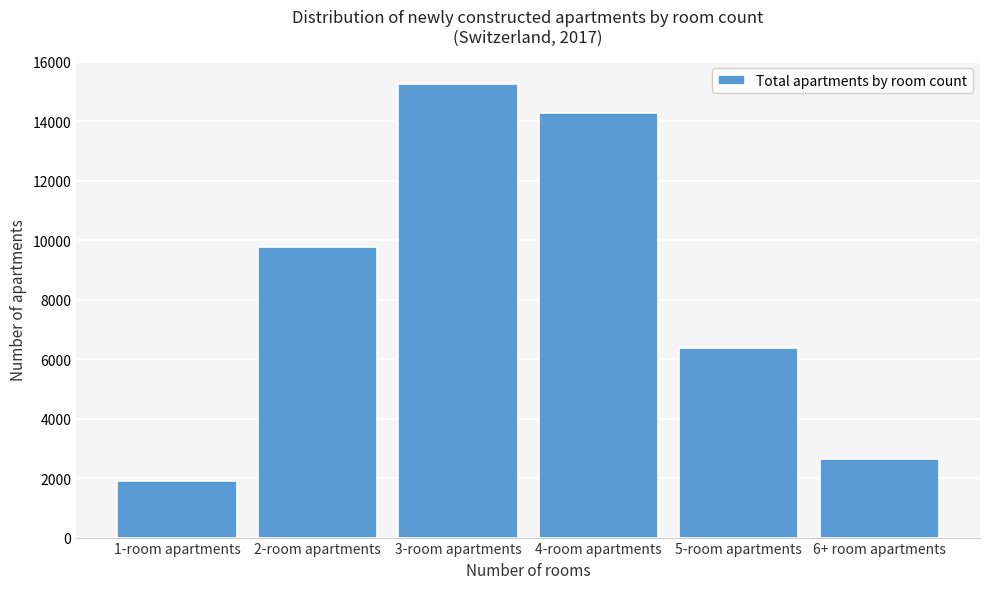

Reading right to left, list all the values displayed in this chart.

6+ room apartments=2658	5-room apartments=6364	4-room apartments=14267	3-room apartments=15254	2-room apartments=9770	1-room apartments=1896